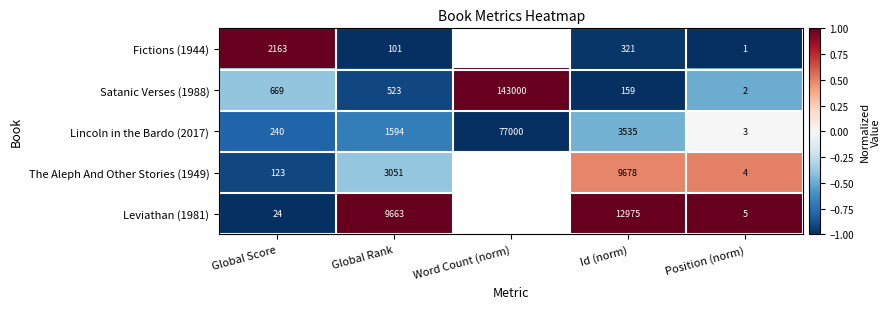

Which category has the highest value in the Satanic Verses (1988) series?

Word Count (norm)